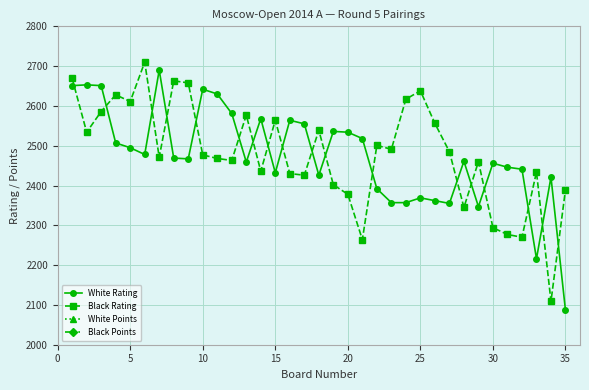

List the series in order of their peak value, lowest first.

White Points, Black Points, White Rating, Black Rating